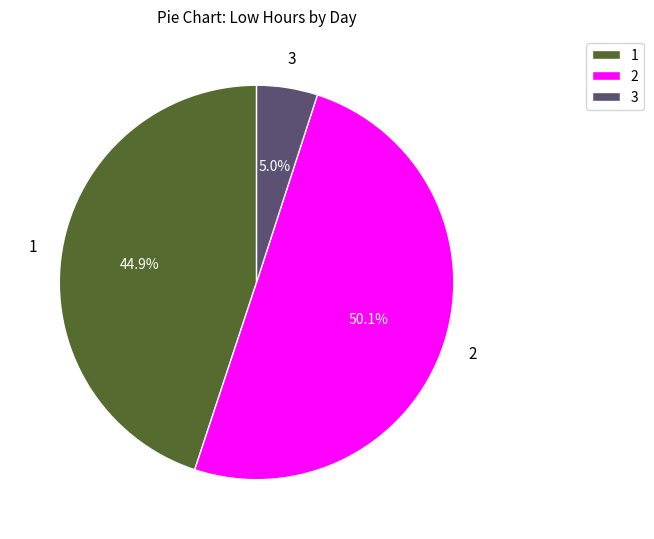

Which category has the biggest portion of the pie?

2